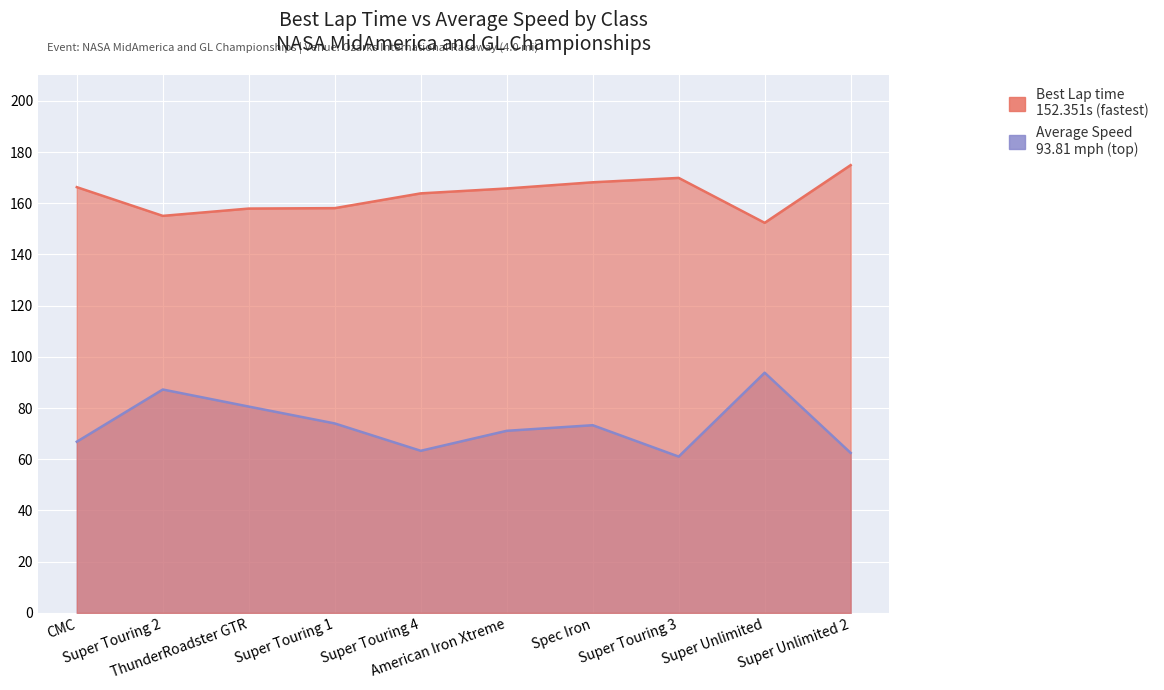

How many lines are shown in the chart?

2